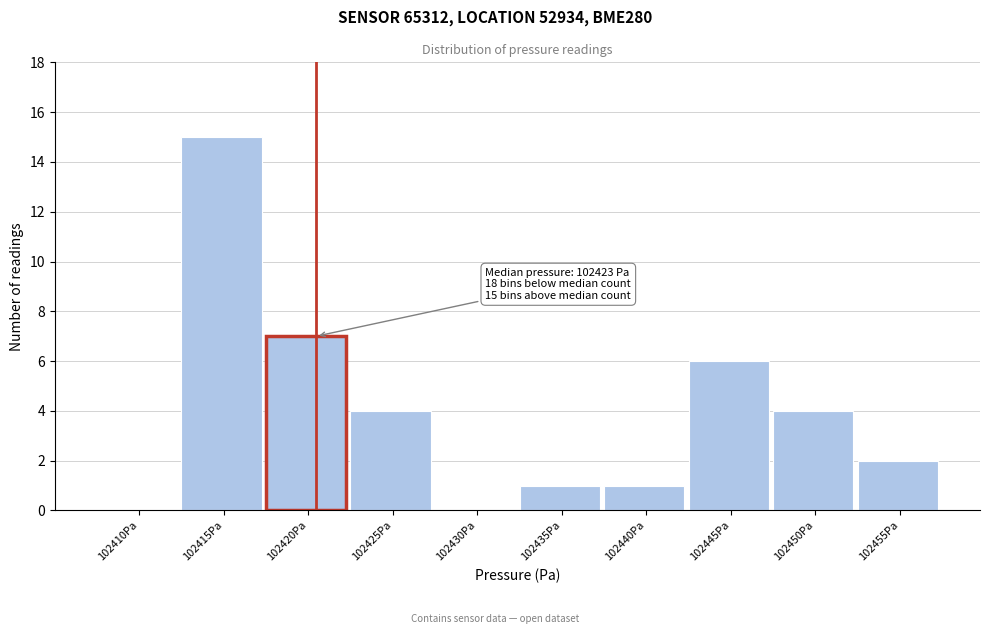

Reading right to left, transcribe all the data shown in this chart.

102455Pa=2	102450Pa=4	102445Pa=6	102440Pa=1	102435Pa=1	102430Pa=0	102425Pa=4	102420Pa=7	102415Pa=15	102410Pa=0